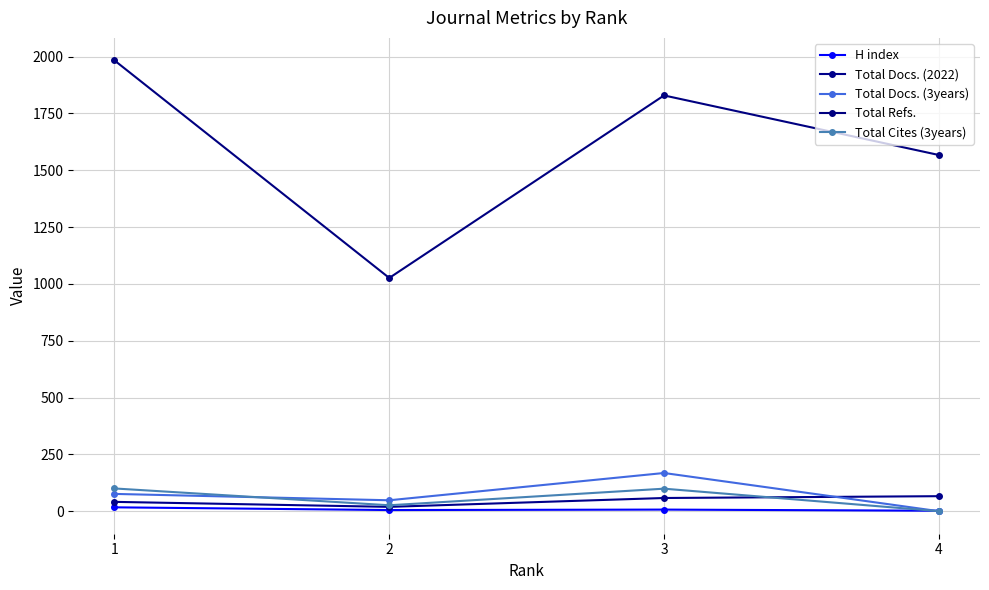

What is the sum of all Total Docs. (3years) values?

292